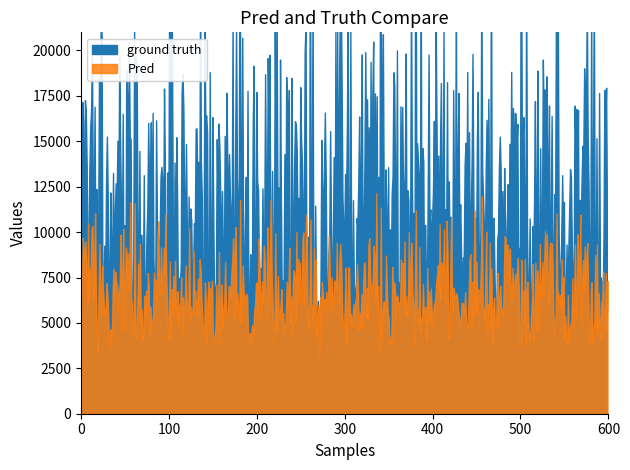

What is the minimum value shown in the chart?

1.1